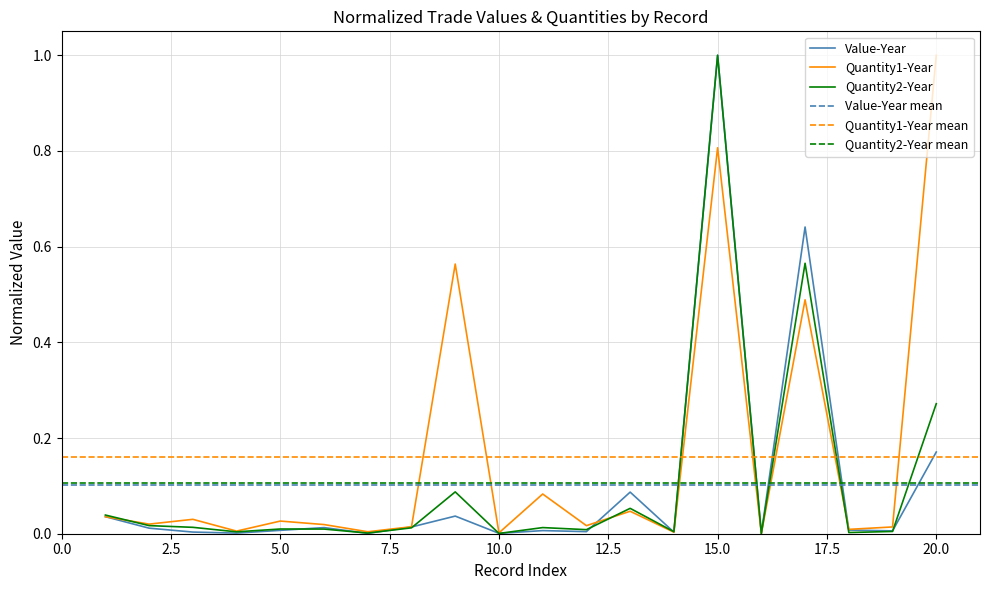

Between 5 and 8, which is larger?

8